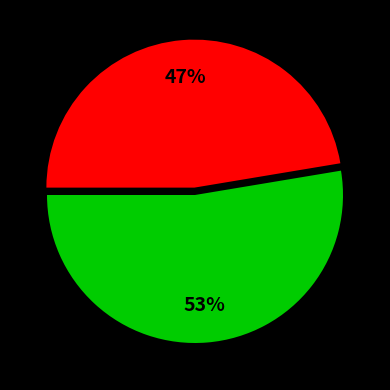

Is there any slice that represents more than half of the pie?

Yes